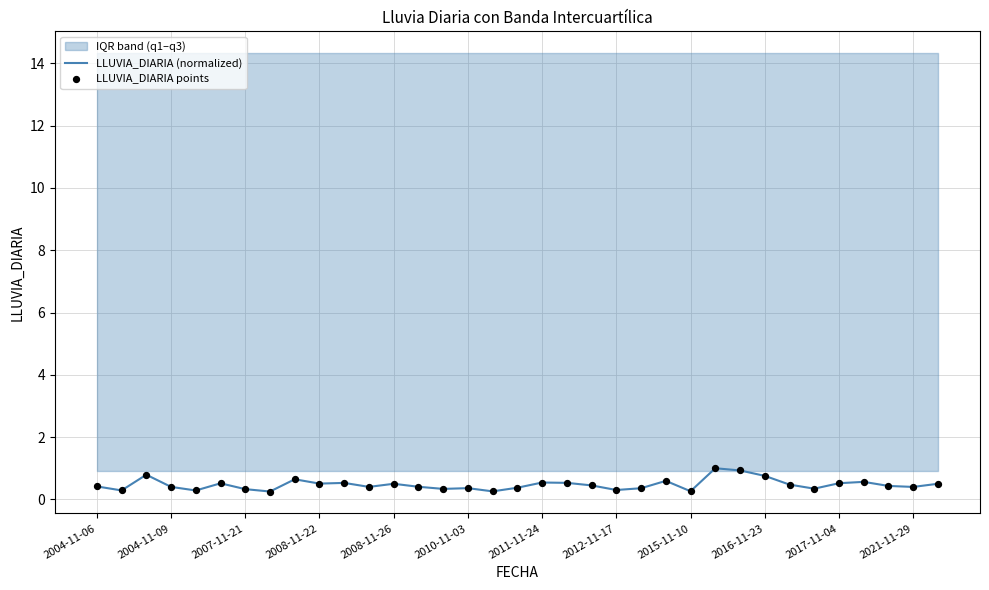

Is the value of LLUVIA_DIARIA (normalized) at 26 greater than the value of LLUVIA_DIARIA points at 30?

Yes